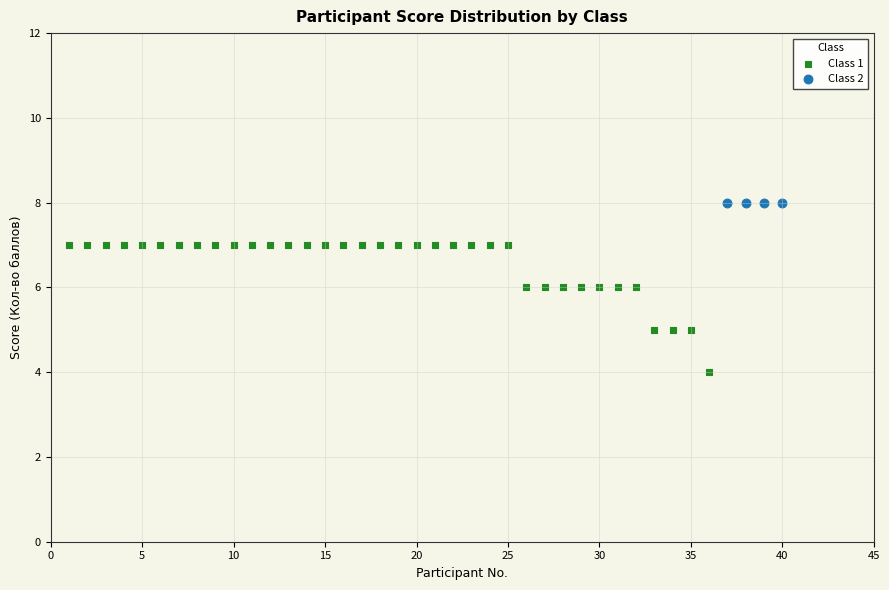

Which series contains the lowest Y value?

Class 1